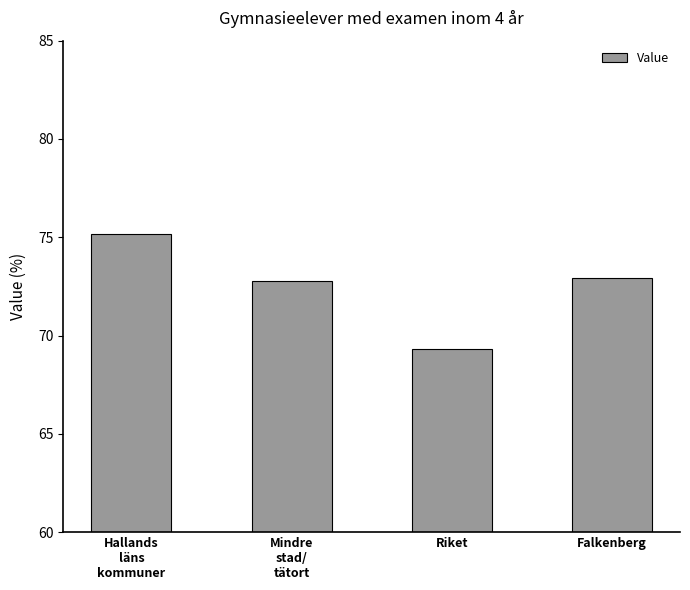

What is the average value?

72.6